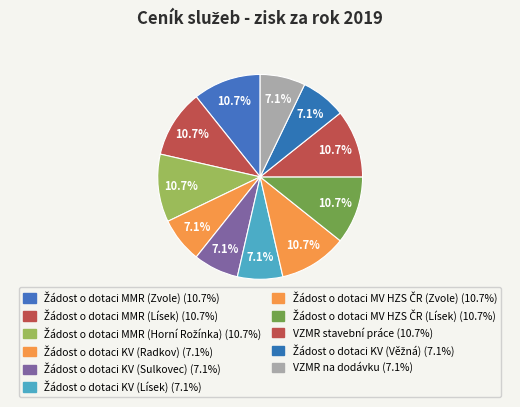

Approximately how many times larger is the value at Žádost o dotaci MV HZS ČR (Lísek) compared to Žádost o dotaci KV (Věžná)?

1.5